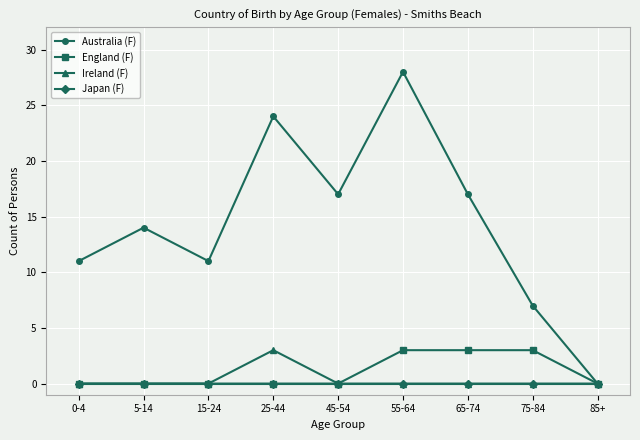

The England (F) series shows 0 at 5-14. True or false?

True